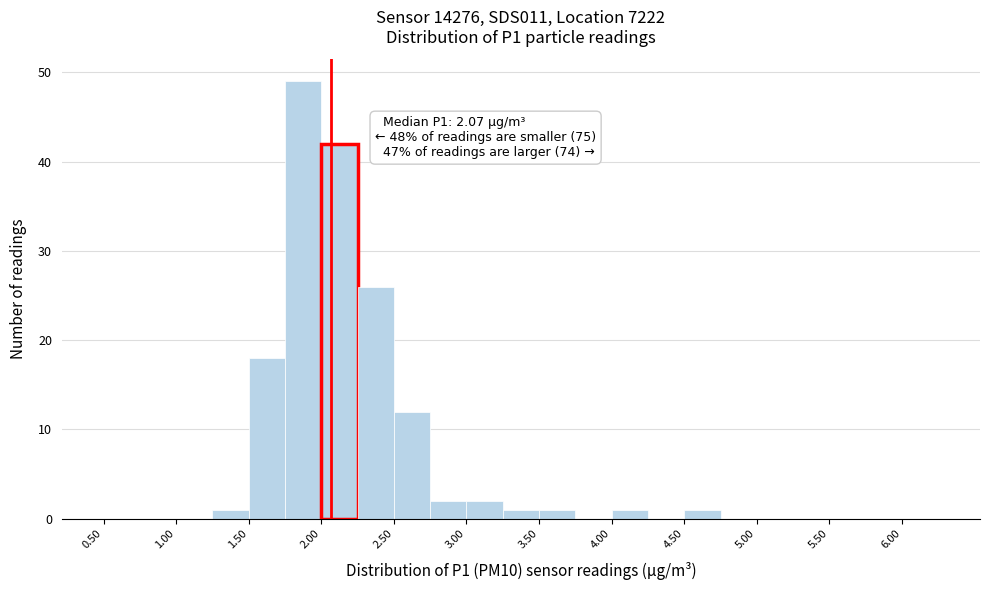

Over which range of the x-axis is the bar tallest?

1.75 to 2.00